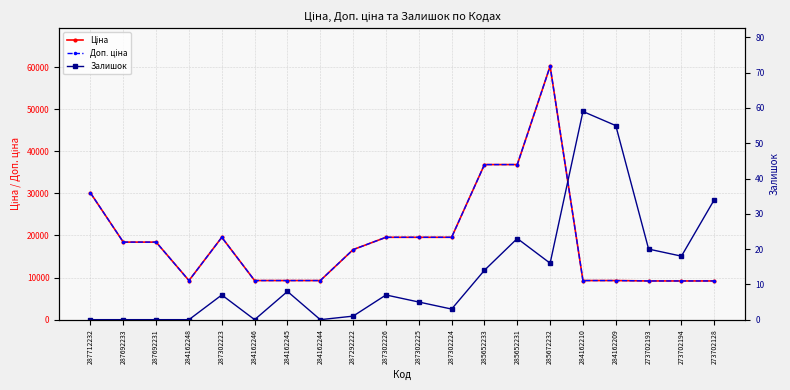

What is the sum of the Залишок values at 284162248 and 287302226?

7.0